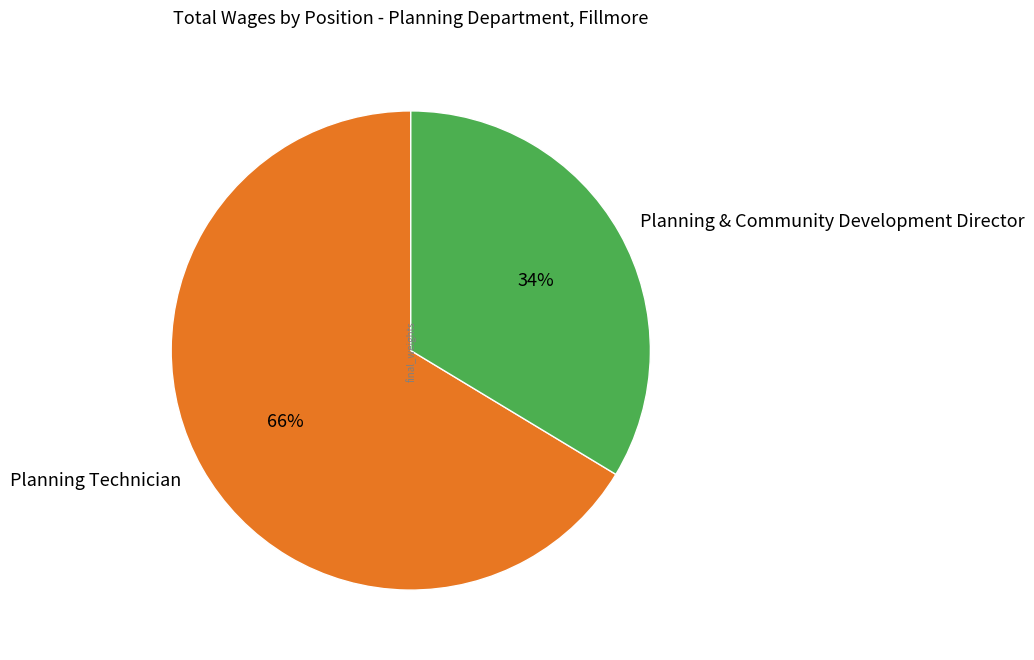

Is it true that Planning & Community Development Director is 34% of the pie?

True